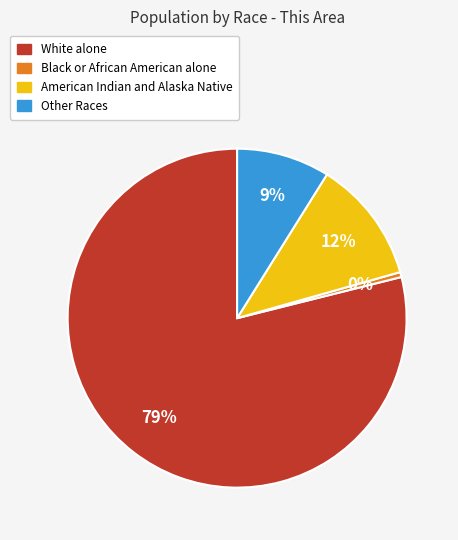

Is the sum of Black or African American alone and White alone greater than half?

Yes